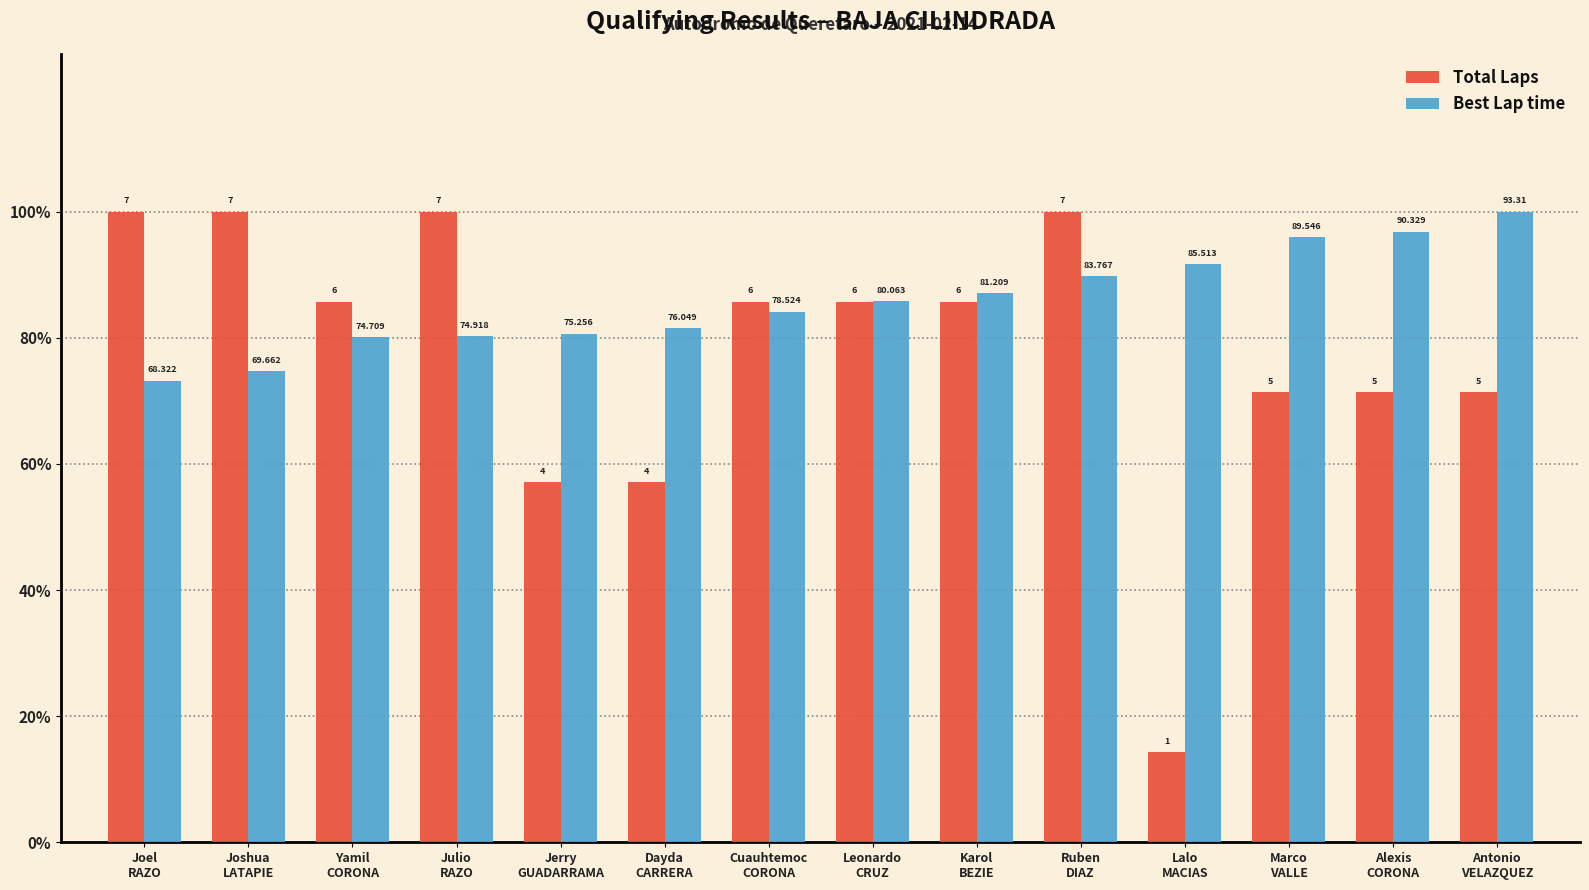

What are all the series names shown in the legend?

Total Laps, Best Lap time